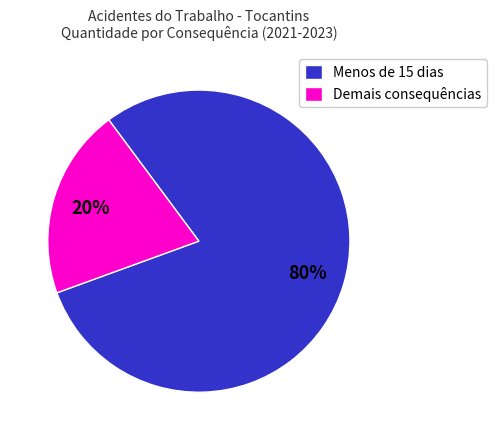

To the nearest percent, what is the average slice percentage?

50%